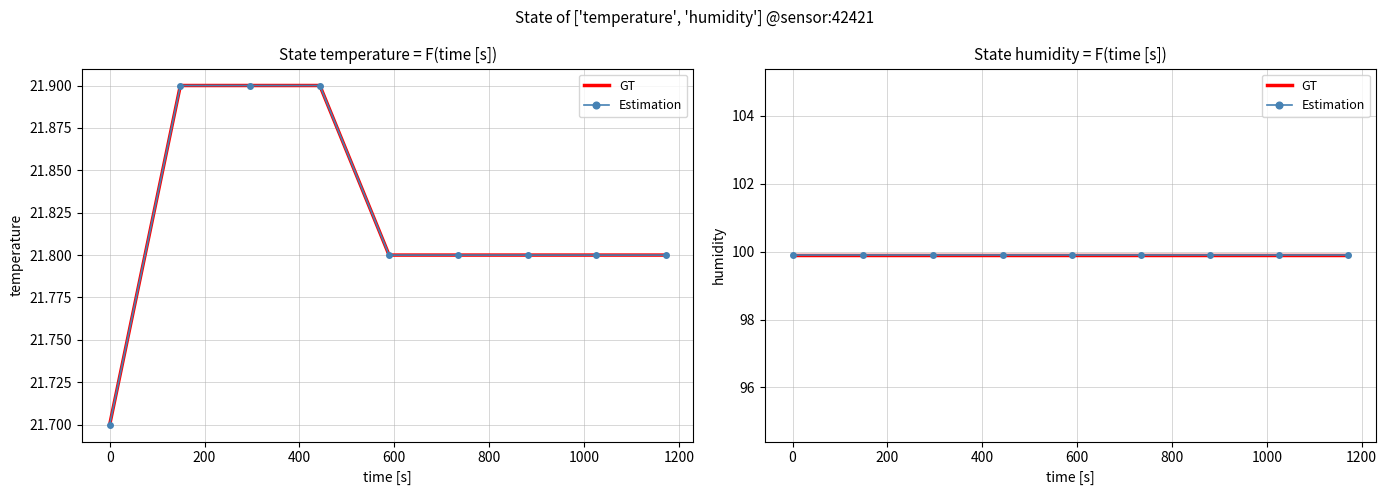

What is the difference between the maximum and minimum values?

0.2